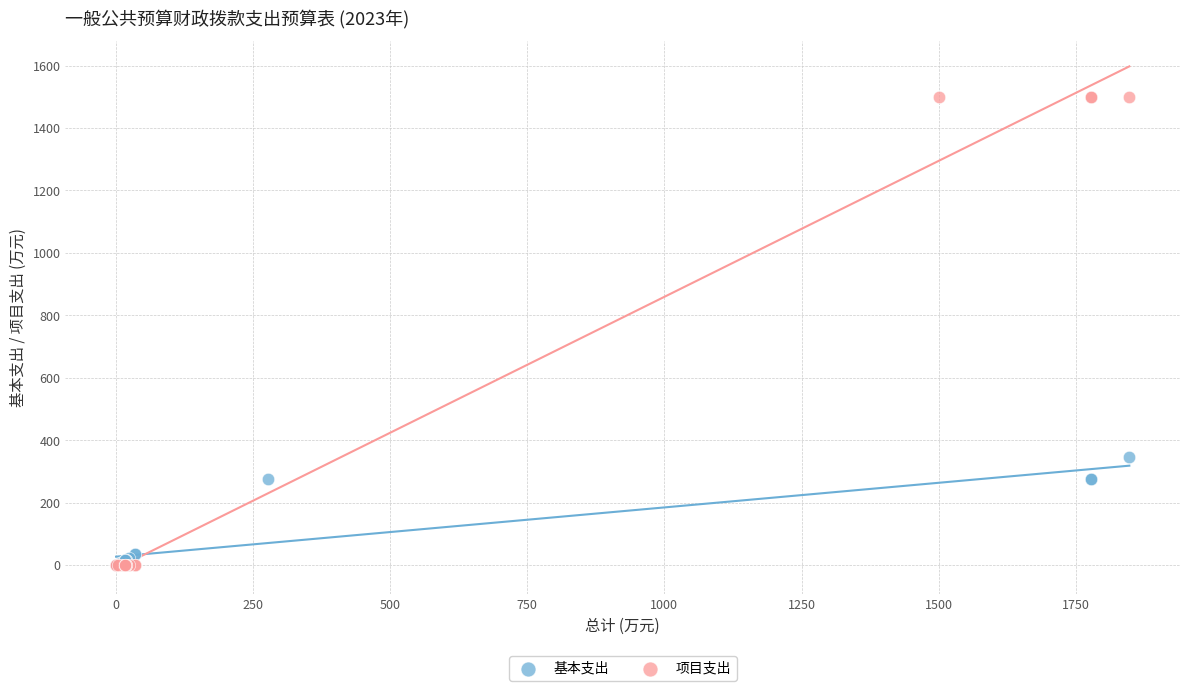

Which series reaches the maximum Y coordinate?

项目支出